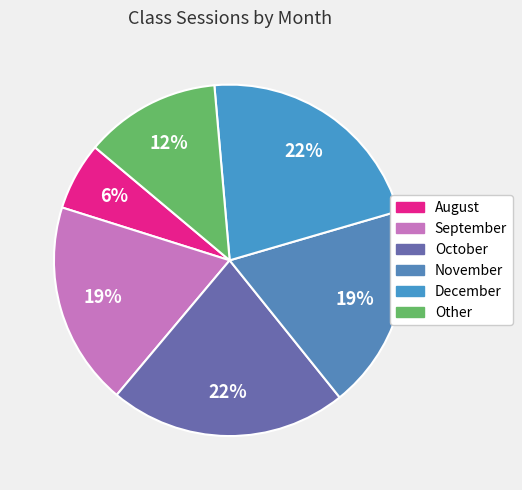

What percentage do August and September together represent?

25.0%